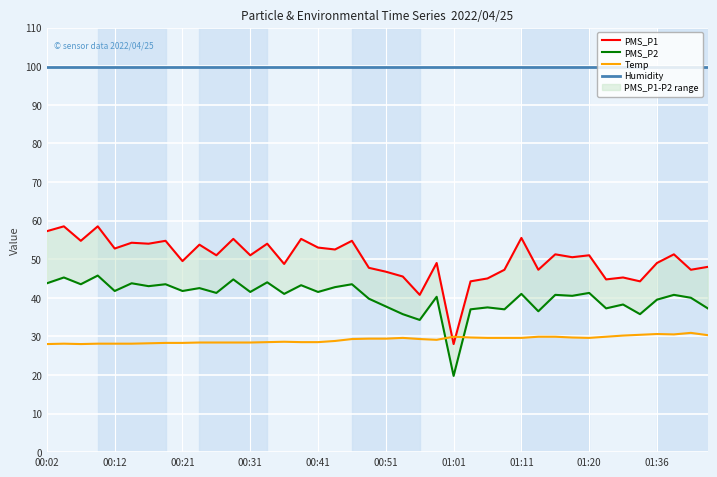

What is the sum of the Humidity values at 15 and 19?

199.8